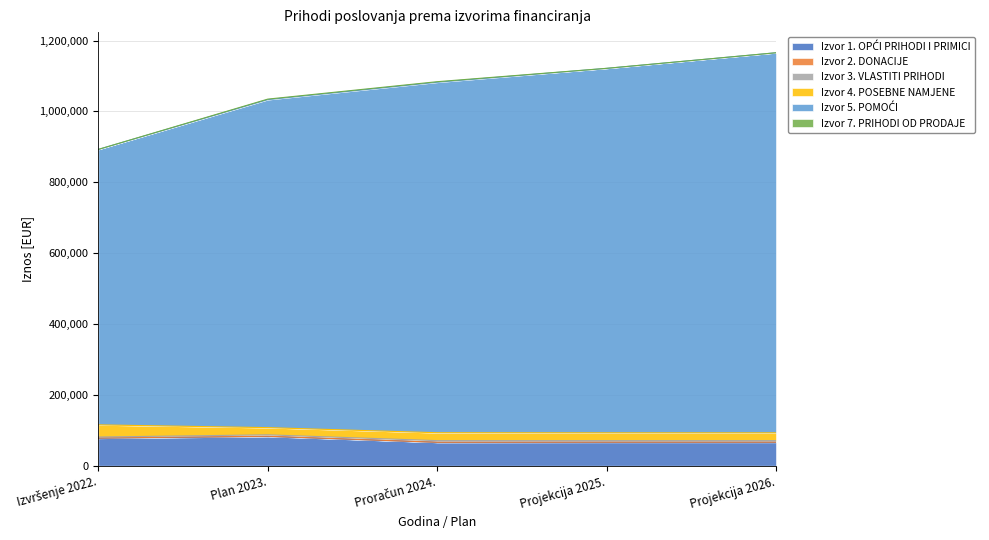

What value does the Izvor 1. OPĆI PRIHODI I PRIMICI series have at Izvršenje 2022., to the nearest 10?

77520